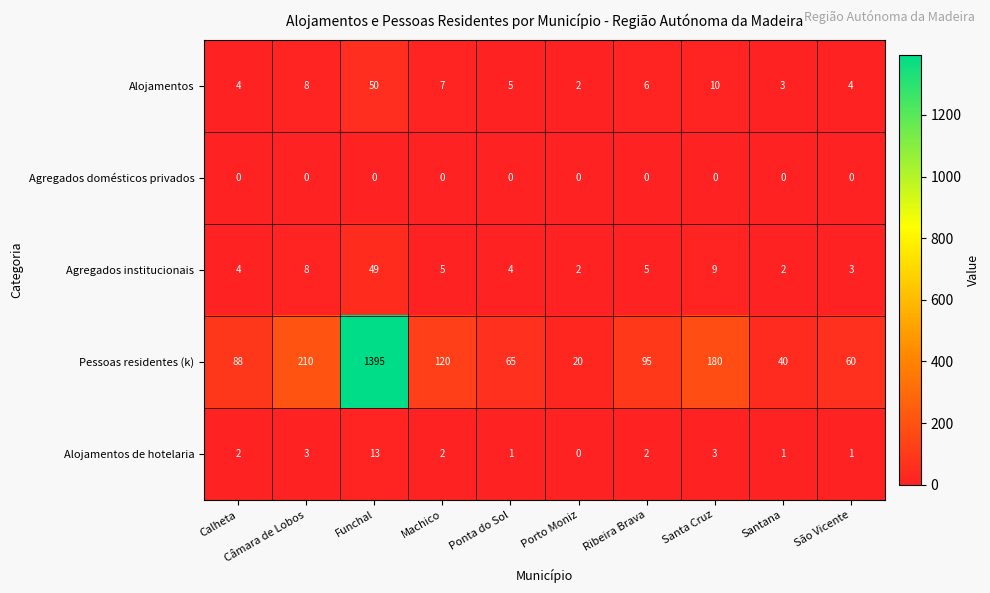

How many values in the Pessoas residentes (k) series are below 95?

5